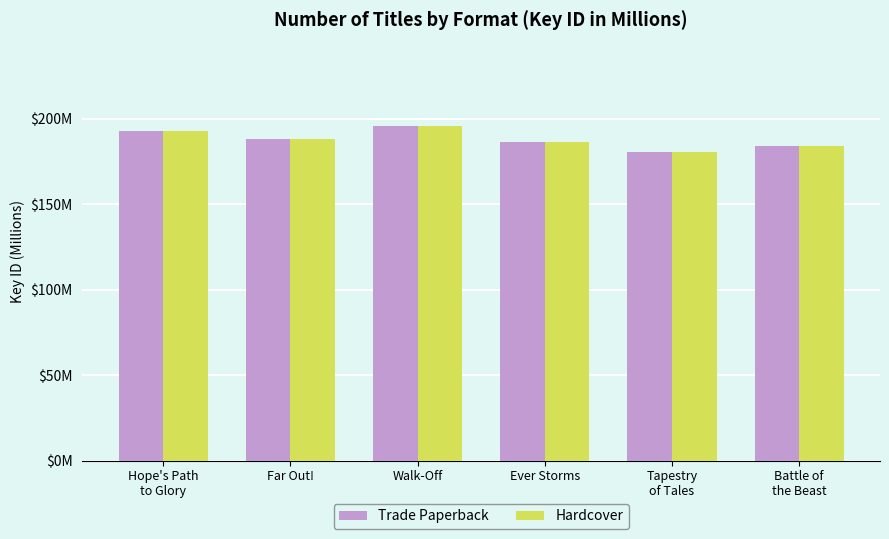

What is the minimum value for Trade Paperback?

180.5